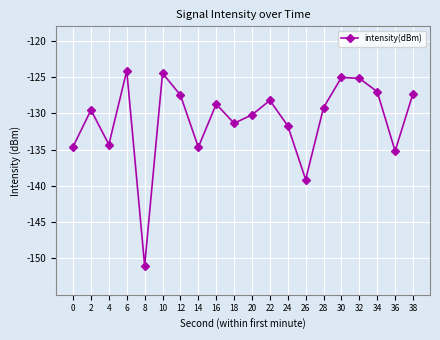

The chart shows a value of -128.2 at 22. True or false?

True